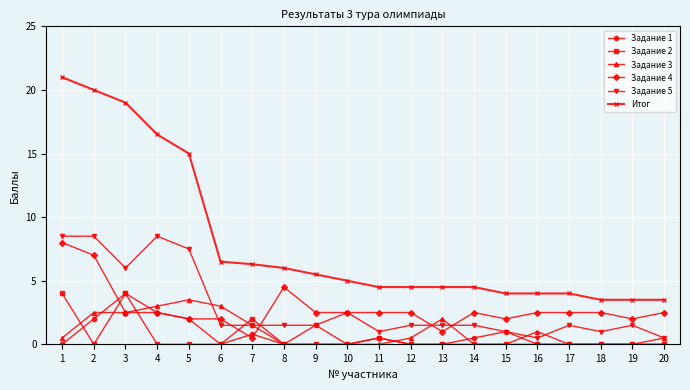

What is the value of the Задание 1 point at the 11th from the left?

0.5